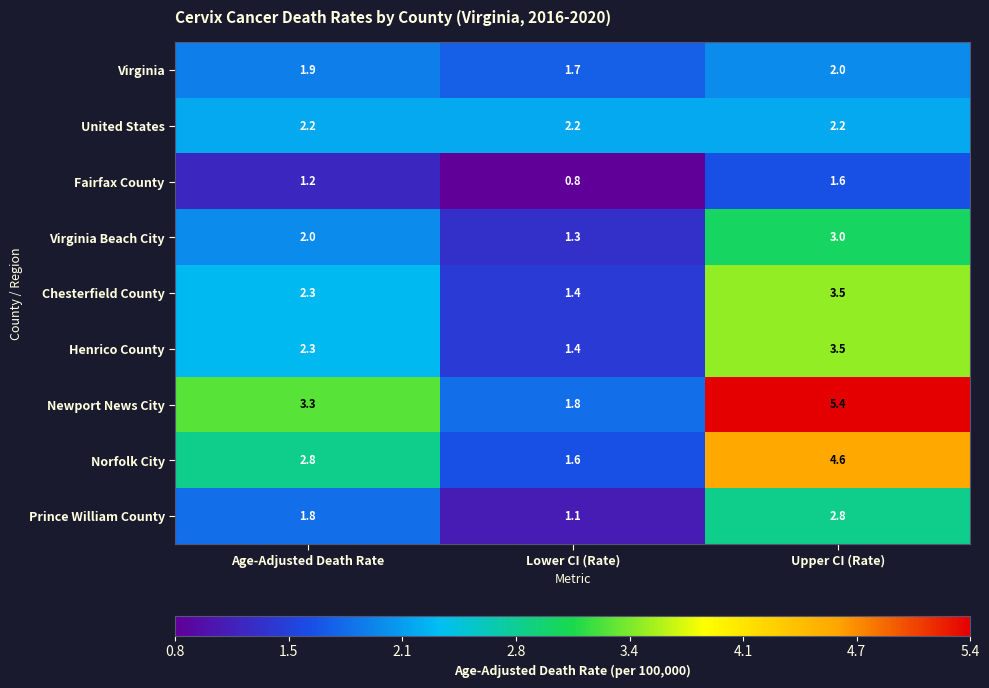

Reading left to right, what are all the values shown in this chart?

Virginia: 1.9	1.7	2.0
United States: 2.2	2.2	2.2
Fairfax County: 1.2	0.8	1.6
Virginia Beach City: 2.0	1.3	3.0
Chesterfield County: 2.3	1.4	3.5
Henrico County: 2.3	1.4	3.5
Newport News City: 3.3	1.8	5.4
Norfolk City: 2.8	1.6	4.6
Prince William County: 1.8	1.1	2.8